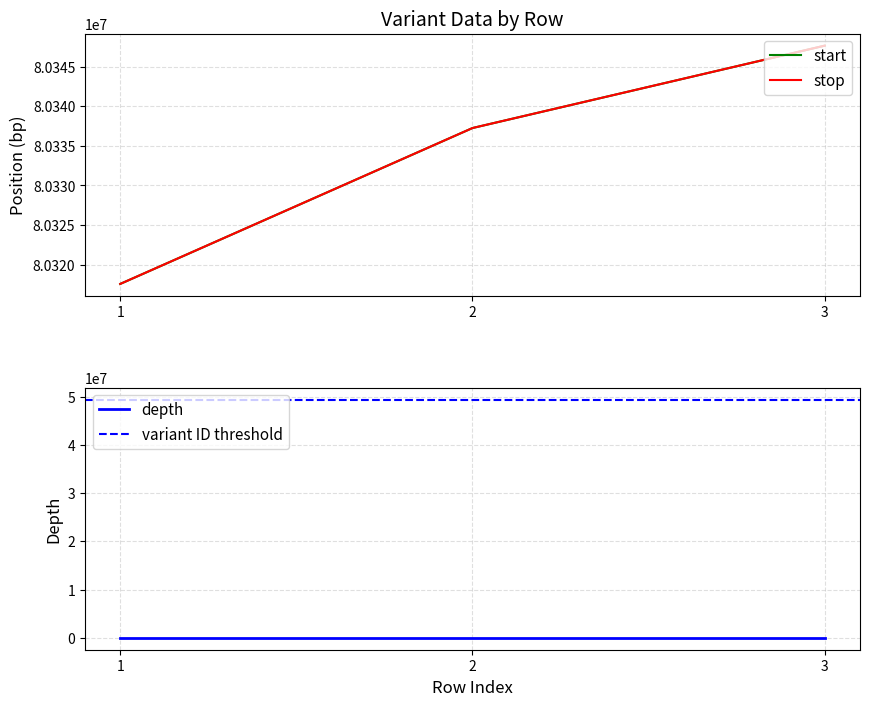

Is the value of start at 1 greater than the value of stop at 2?

No